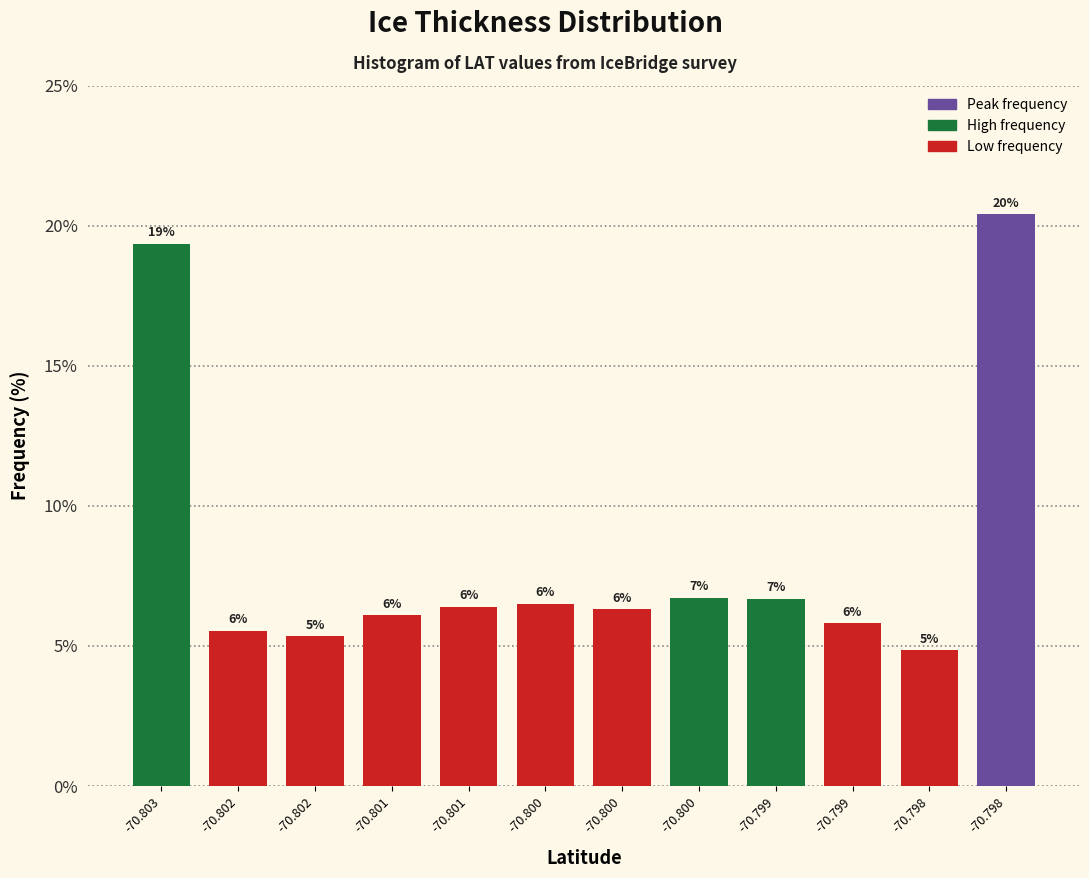

How many bars are there in total?

12